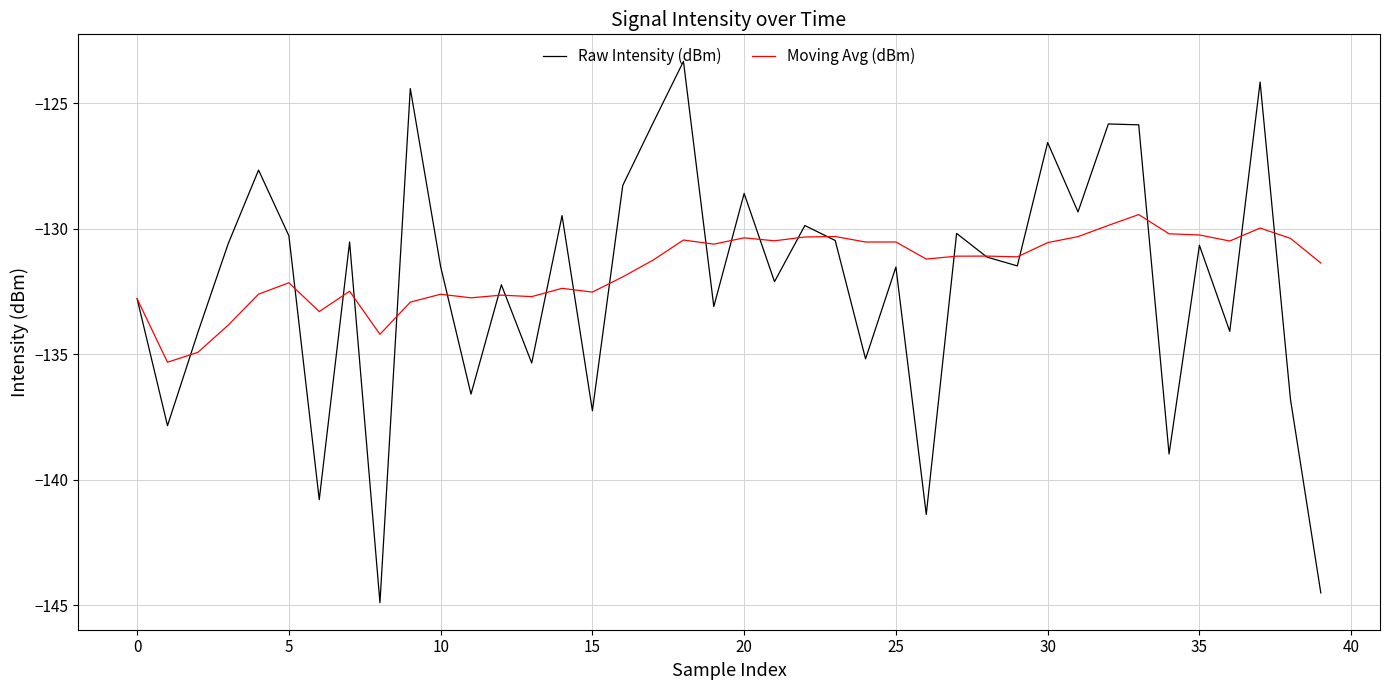

What is the smallest value displayed?

-144.9